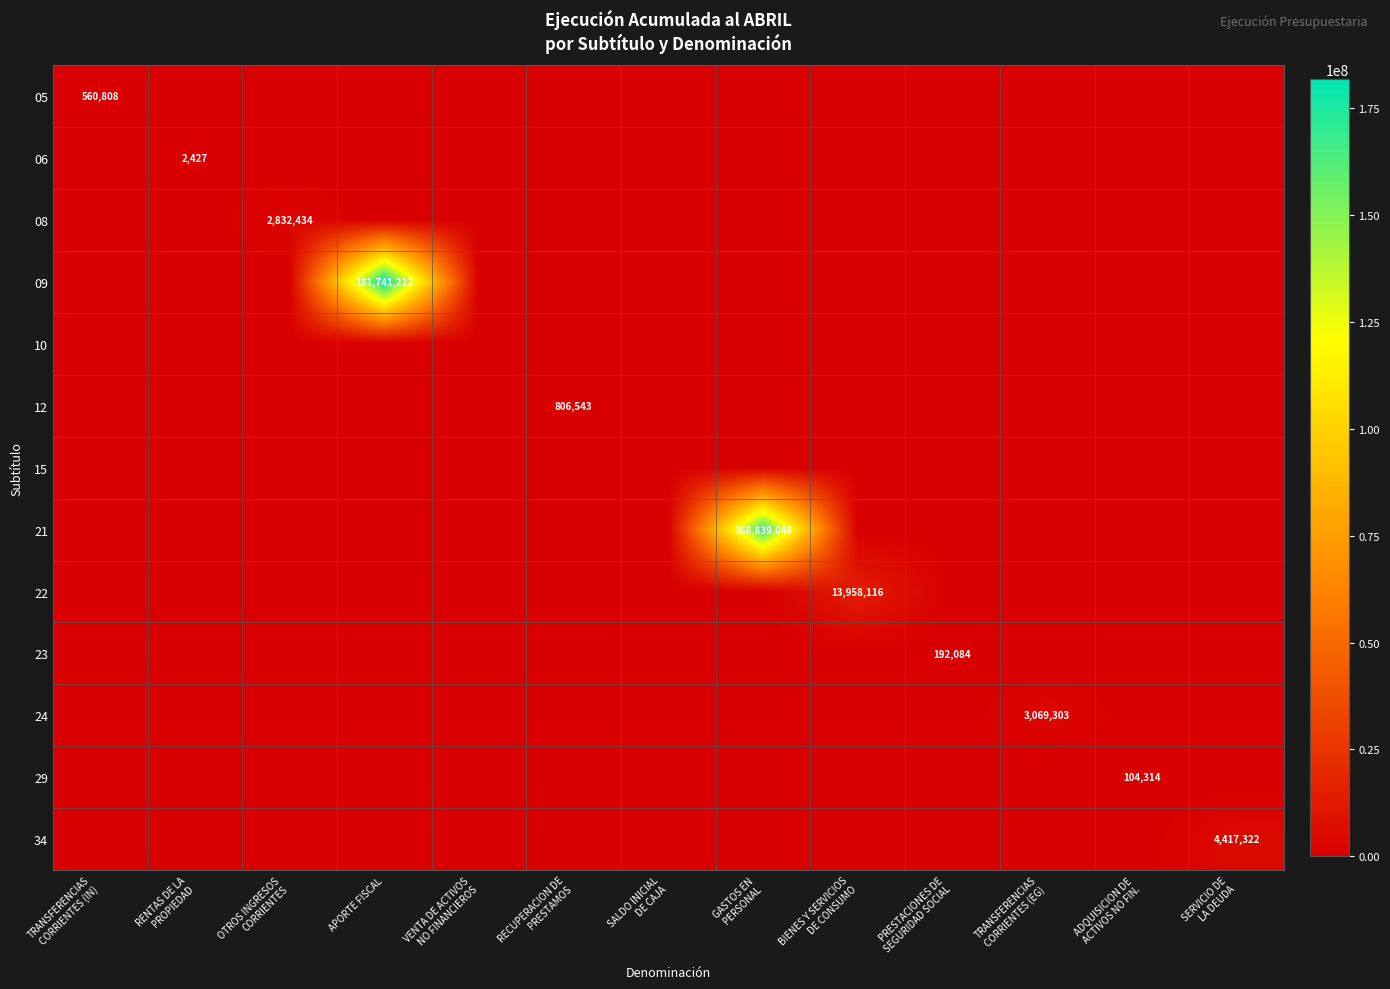

Which series has the largest total across all categories?

09